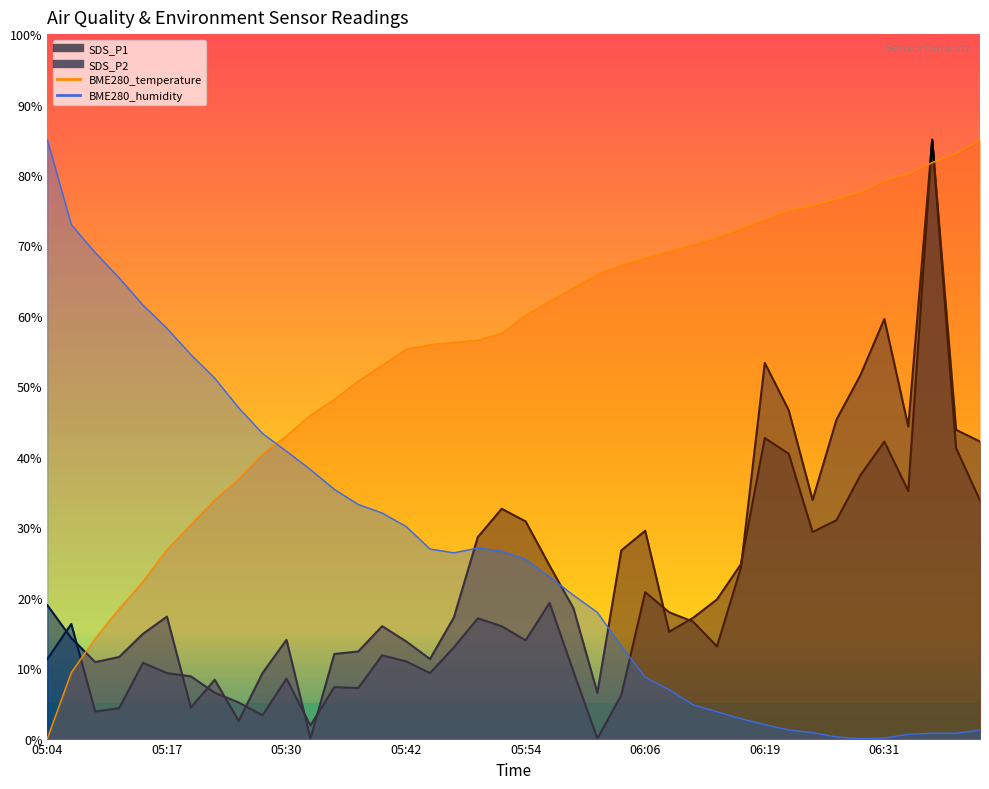

What is the maximum value for SDS_P1?

85.0